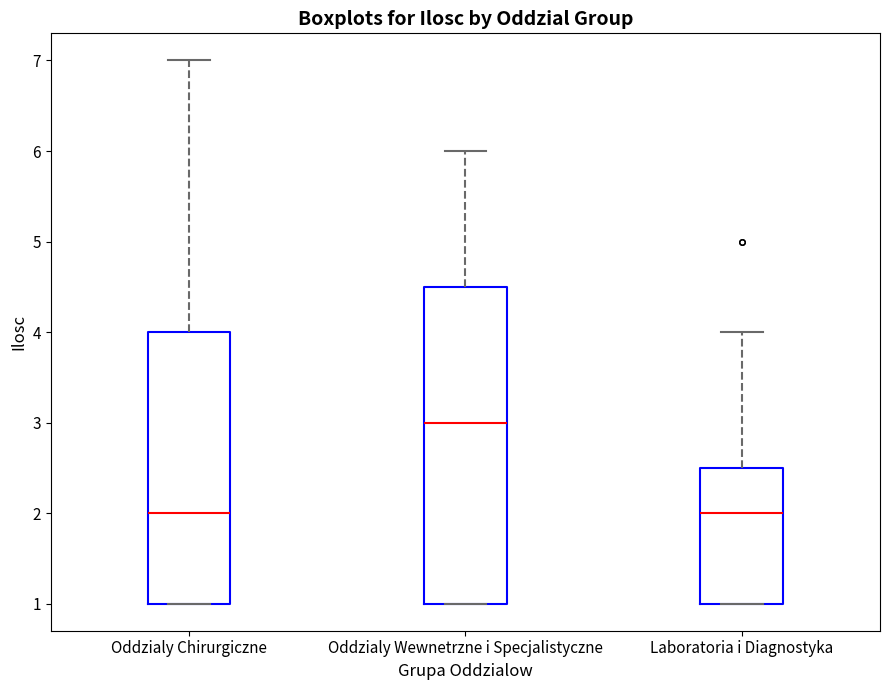

Where does the upper whisker of the box for Laboratoria i Diagnostyka end on the y-axis? The values are not printed on the chart, so give them approximately, as read against the axis.

4.0